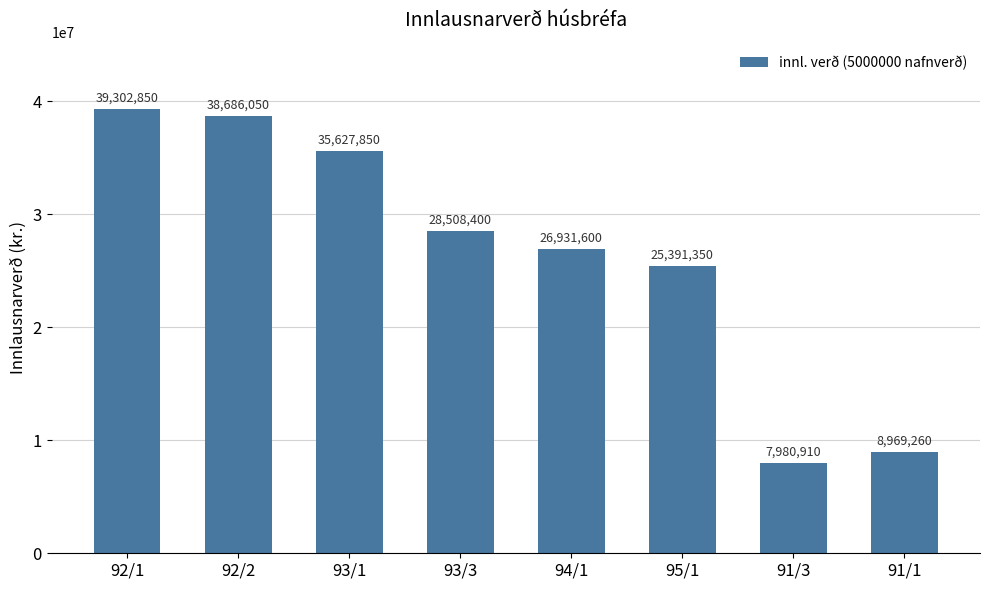

Where does the data first go above 28508400?

92/1